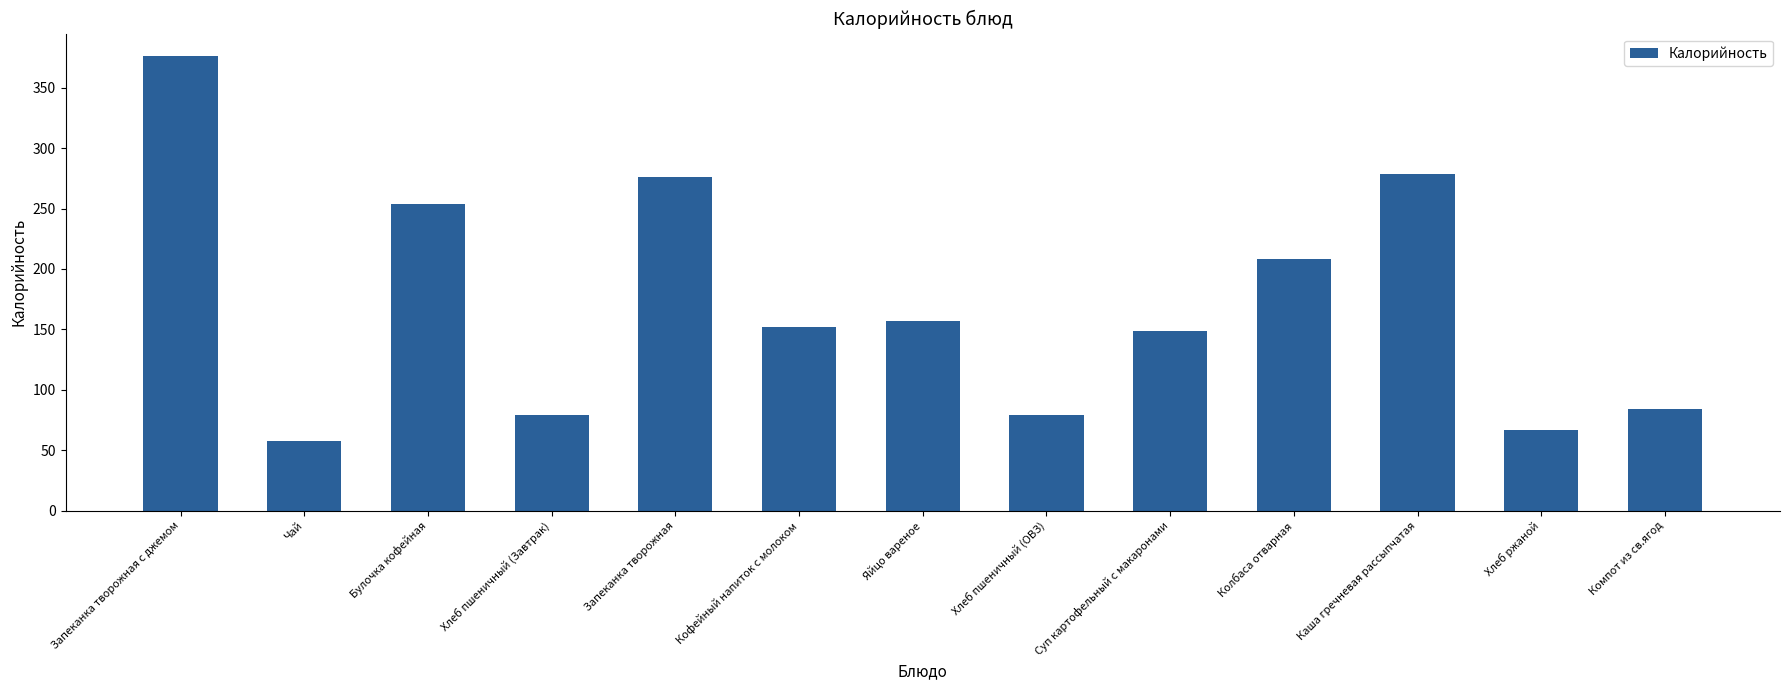

What is the greatest value displayed?

376.0